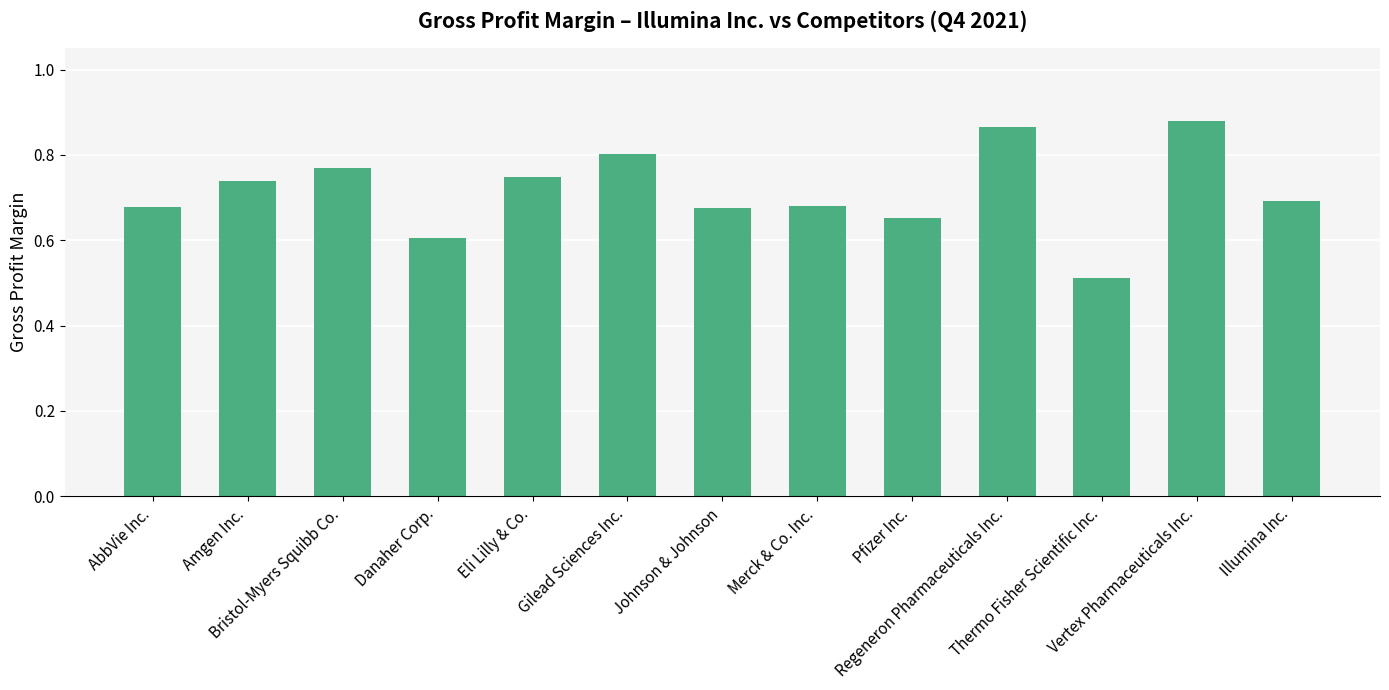

What is the difference between the maximum and minimum values?

0.4